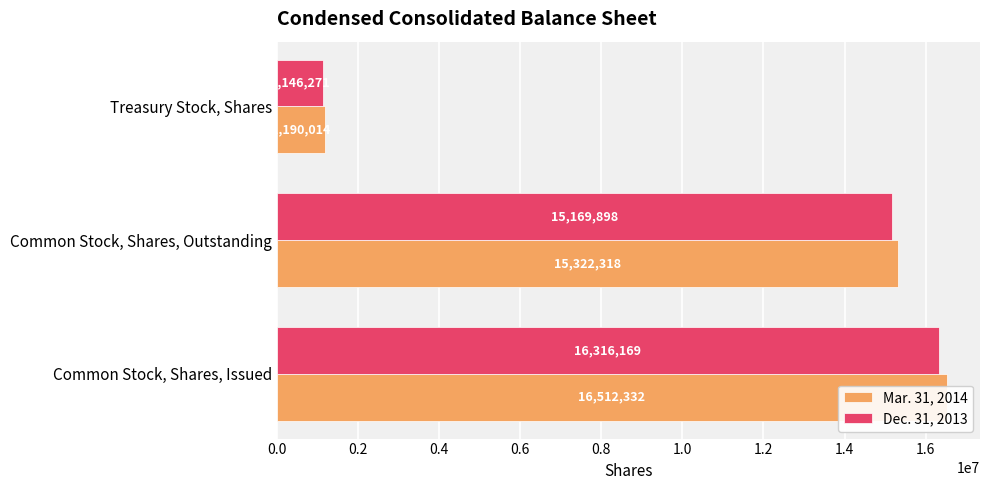

What is the maximum value for Dec. 31, 2013?

16316169